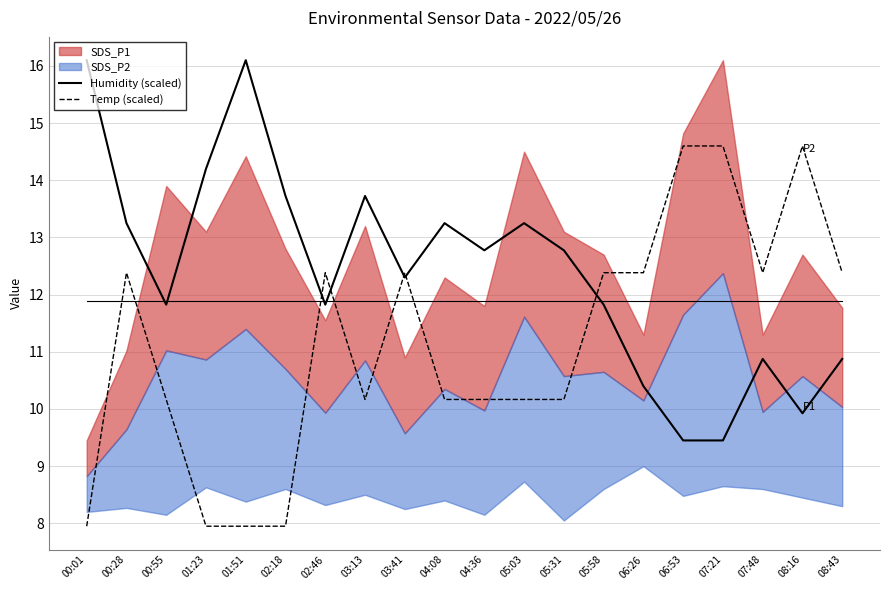

Where does the Temp (scaled) series first go above 12?

00:28